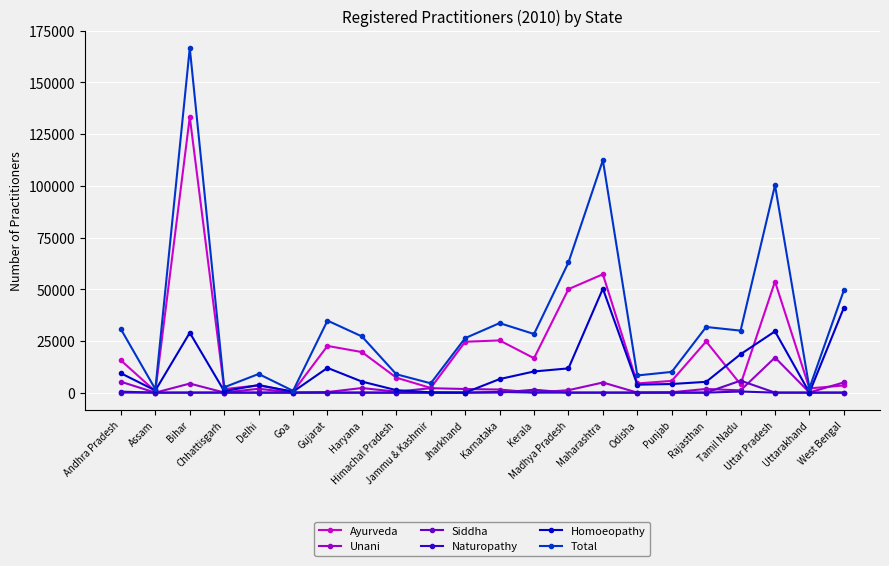

Which series has the largest total across all categories?

Total